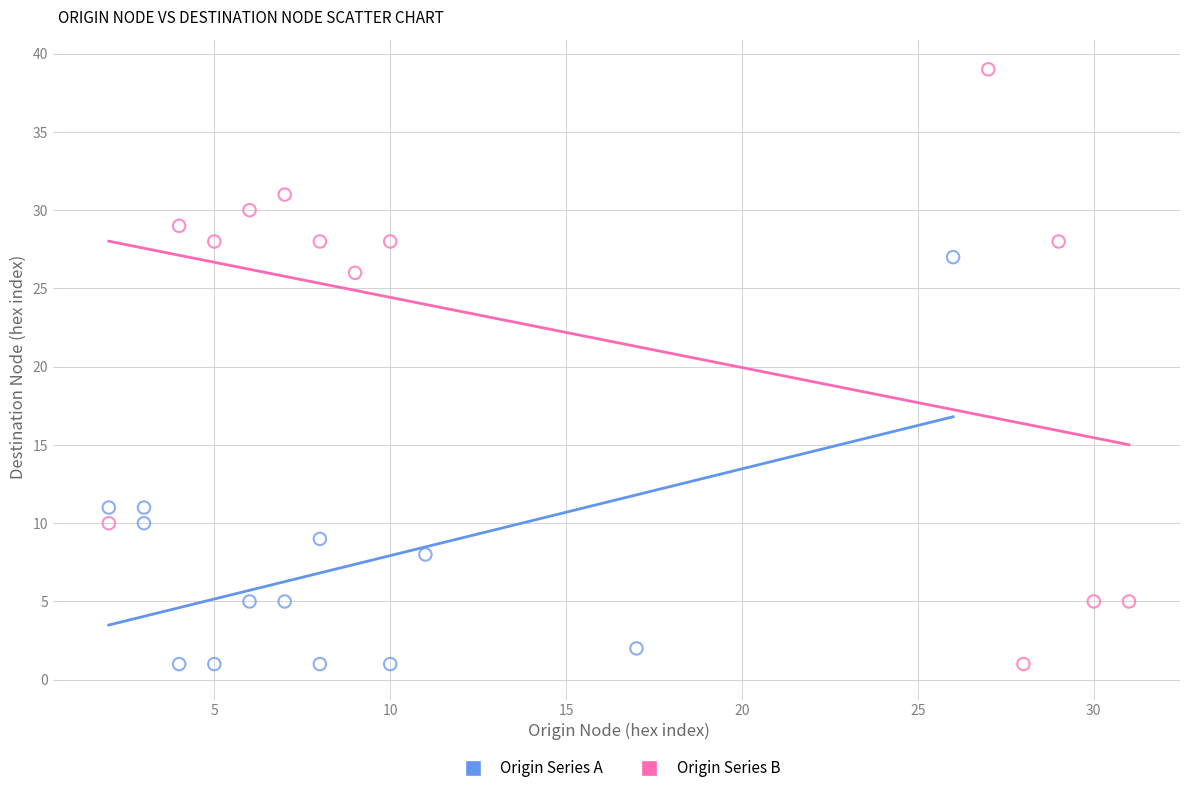

Which series reaches the maximum Y coordinate?

Origin Series B